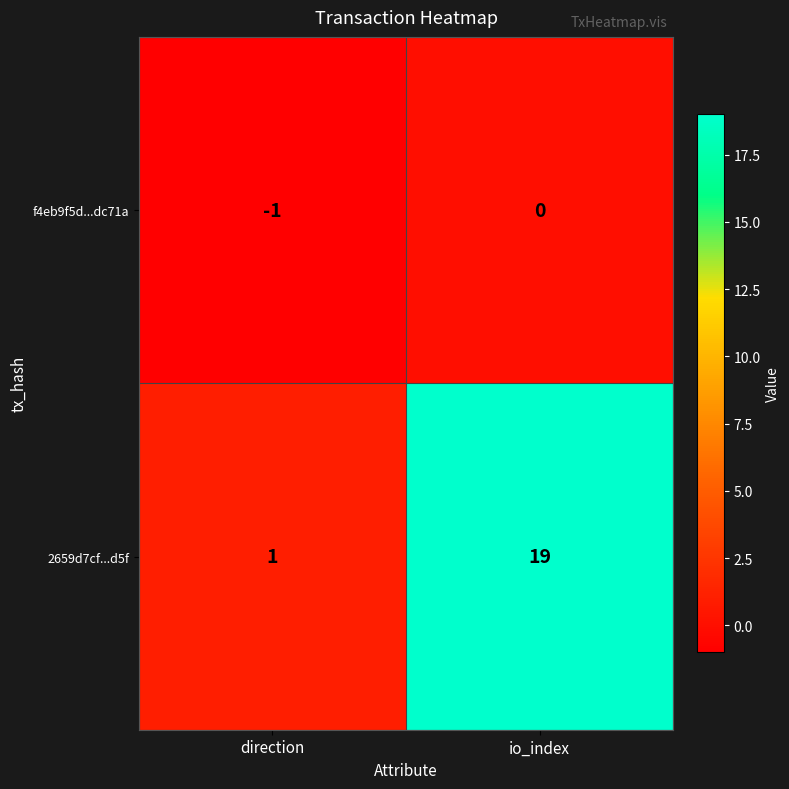

Which series has the largest range (max minus min)?

2659d7cf...d5f